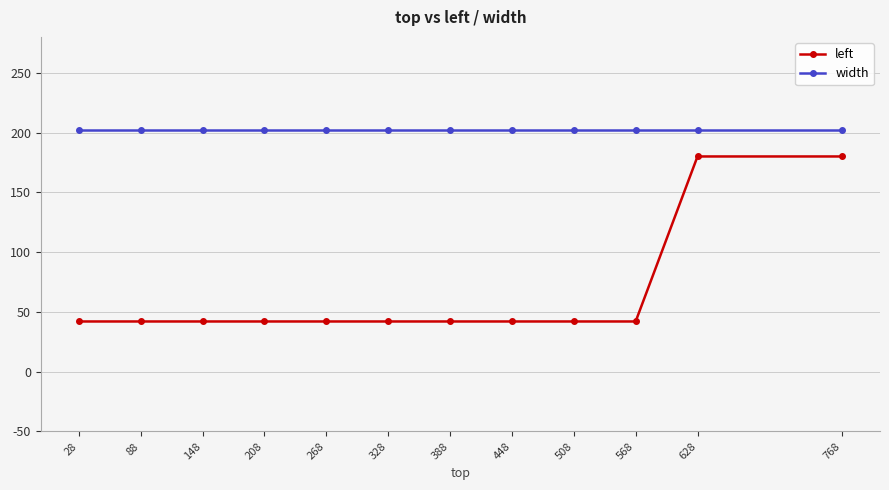

Count the number of categories in the chart.

12